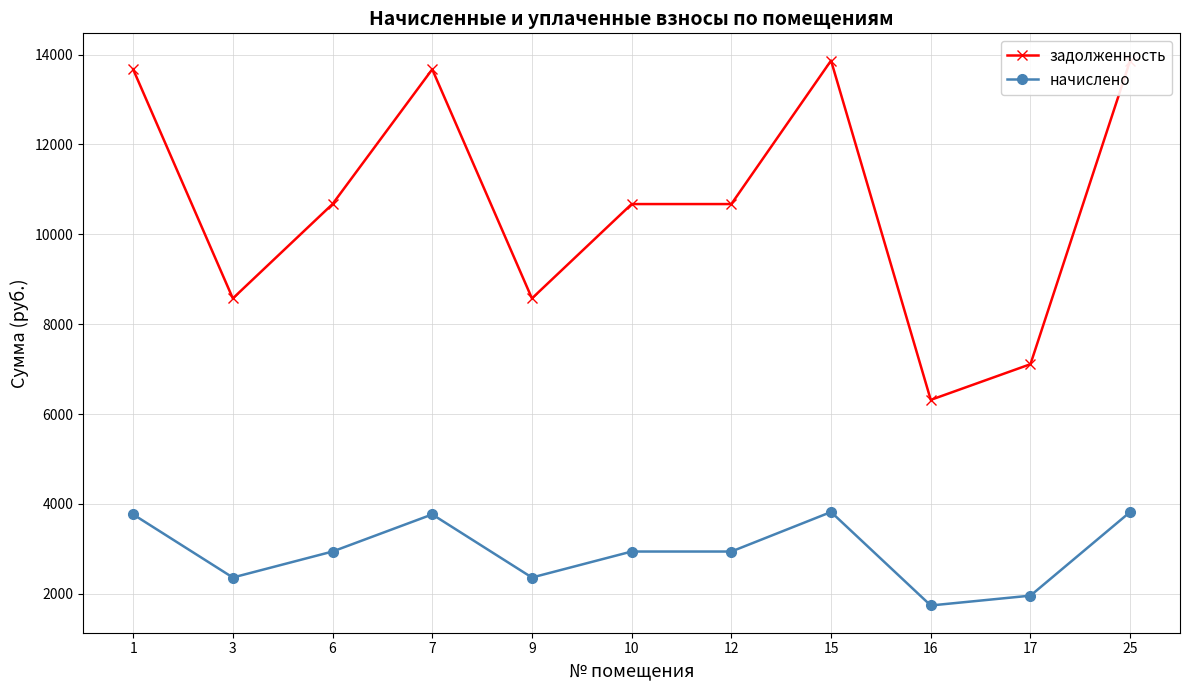

True or false: задолженность and начислено cross at least once.

False